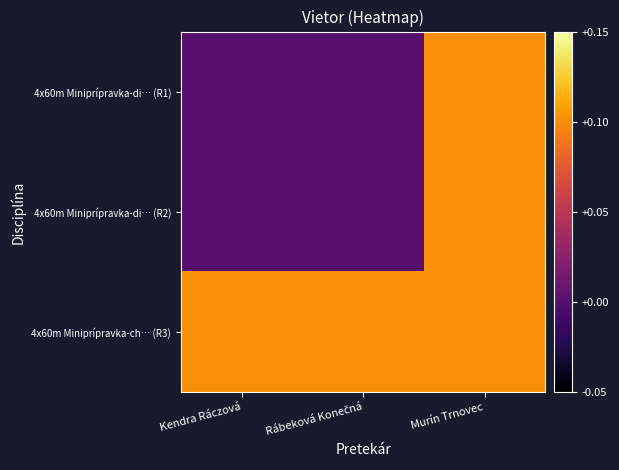

Reading left to right, transcribe all the data shown in this chart.

4x60m Miniprípravka-di… (R1): Kendra Ráczová=0.0	Rábeková Konečná=0.0	Murín Trnovec=0.1
4x60m Miniprípravka-di… (R2): Kendra Ráczová=0.0	Rábeková Konečná=0.0	Murín Trnovec=0.1
4x60m Miniprípravka-ch… (R3): Kendra Ráczová=0.1	Rábeková Konečná=0.1	Murín Trnovec=0.1